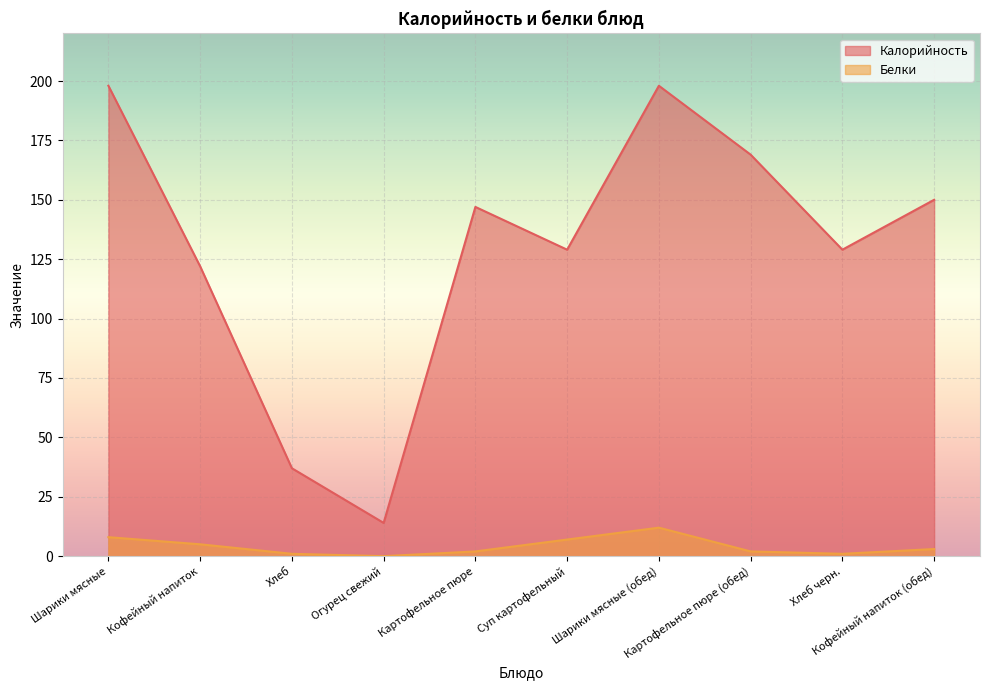

Reading left to right, extract all data points from this chart.

Калорийность: Шарики мясные=198	Кофейный напиток=122	Хлеб=37	Огурец свежий=14	Картофельное пюре=147	Суп картофельный=129	Шарики мясные (обед)=198	Картофельное пюре (обед)=169	Хлеб черн.=129	Кофейный напиток (обед)=150
Белки: Шарики мясные=8	Кофейный напиток=5	Хлеб=1	Огурец свежий=0	Картофельное пюре=2	Суп картофельный=7	Шарики мясные (обед)=12	Картофельное пюре (обед)=2	Хлеб черн.=1	Кофейный напиток (обед)=3